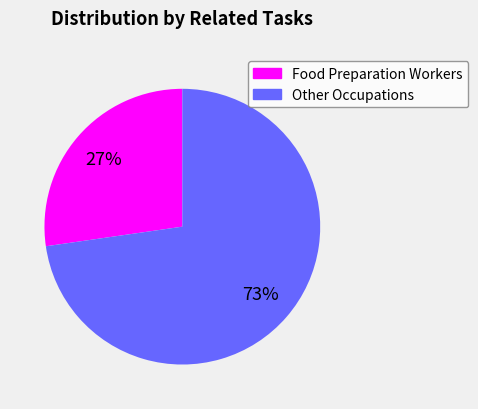

To the nearest percent, what is the average slice percentage?

50%